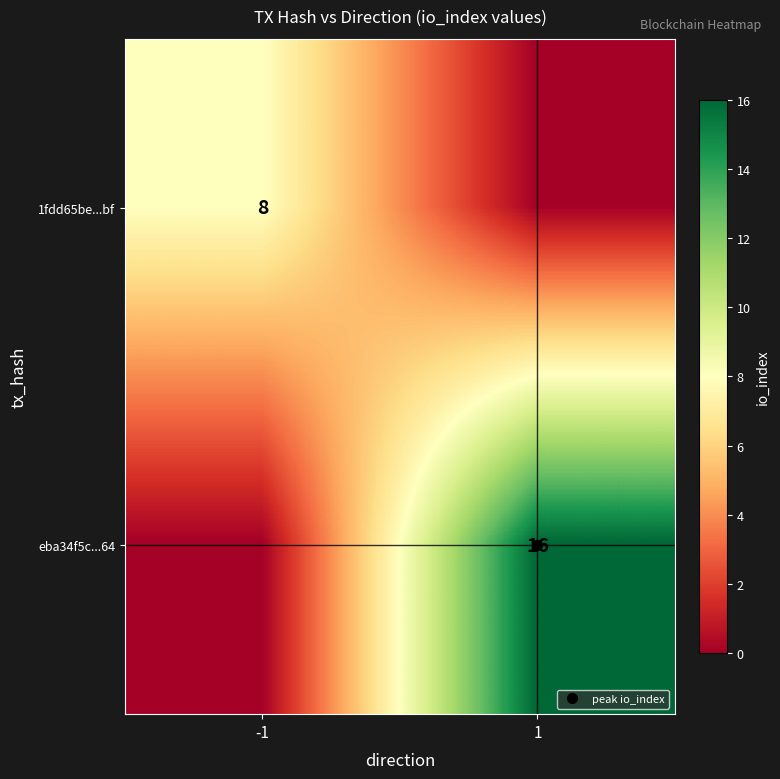

What is the maximum value for 1fdd65be...bf?

8